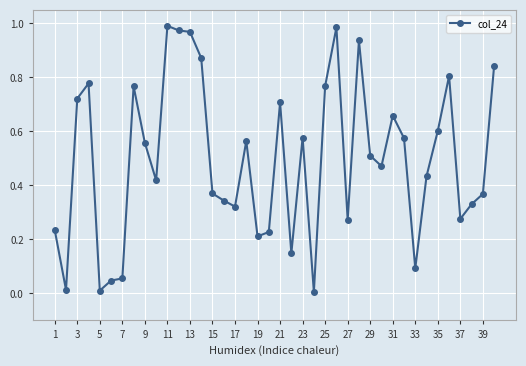

What is the sum of all values?

19.8